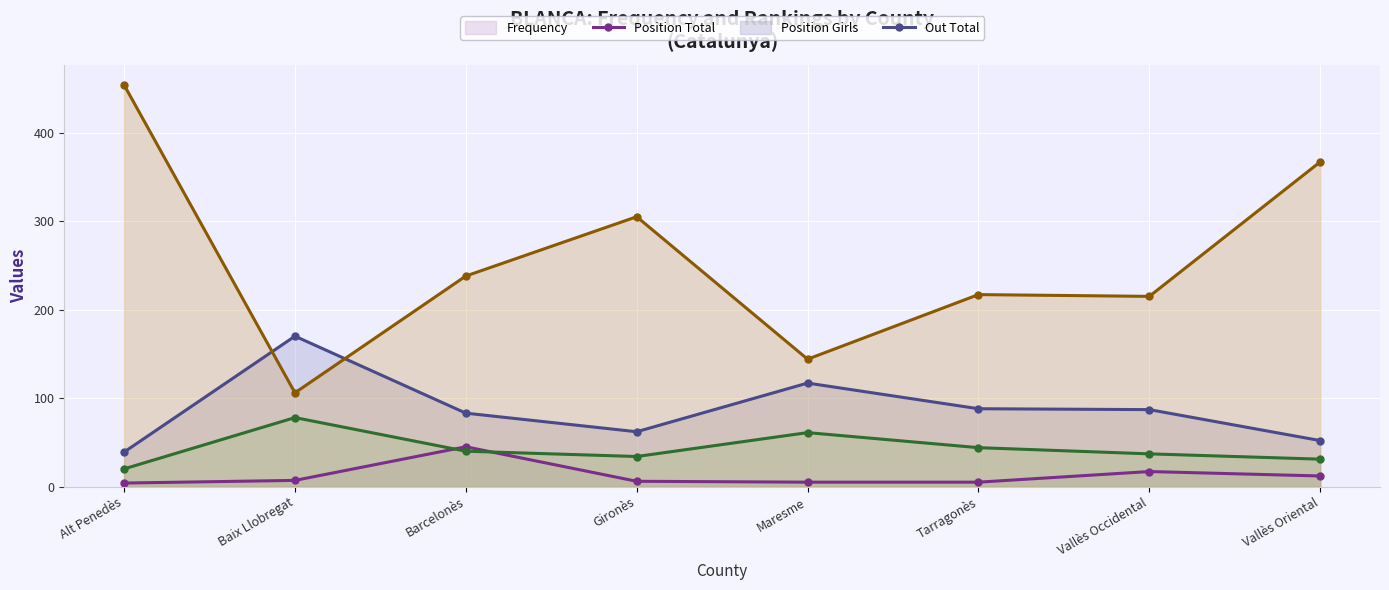

In Out Total (line), how many points are higher than both neighbors (excluding endpoints)?

2